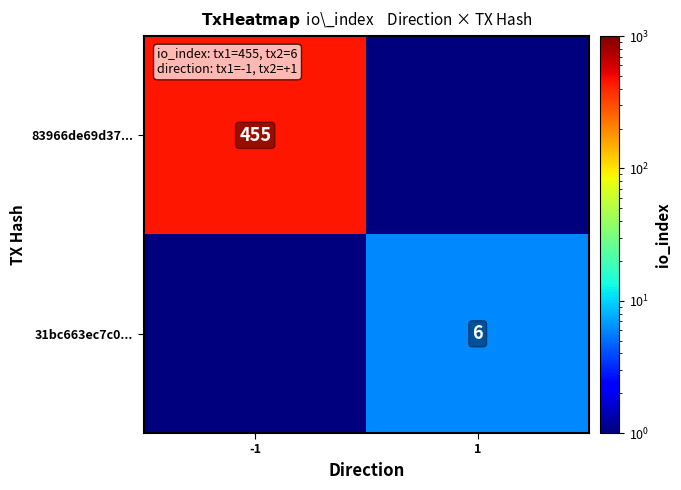

At how many categories does at least one series exceed 178?

1